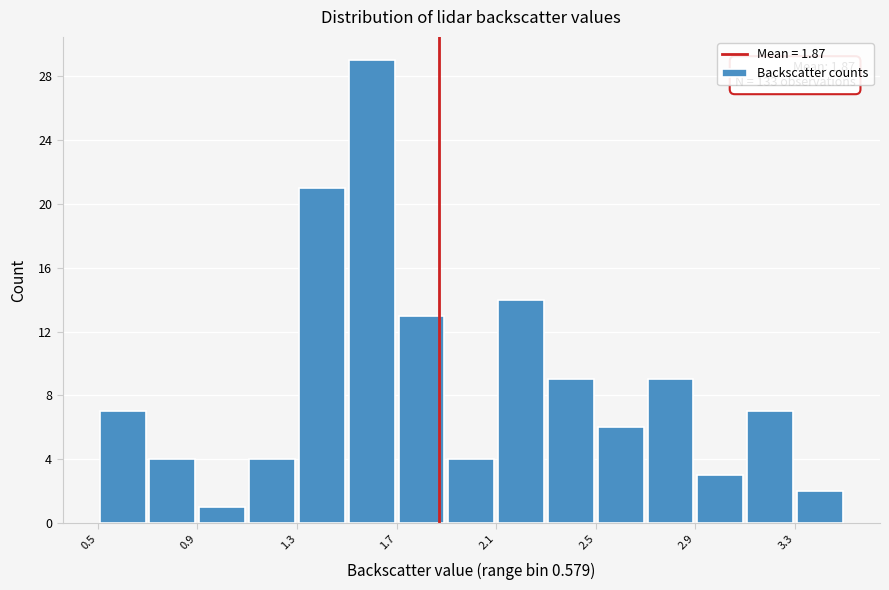

Which range on the x-axis has the tallest bar?

1.5 to 1.7